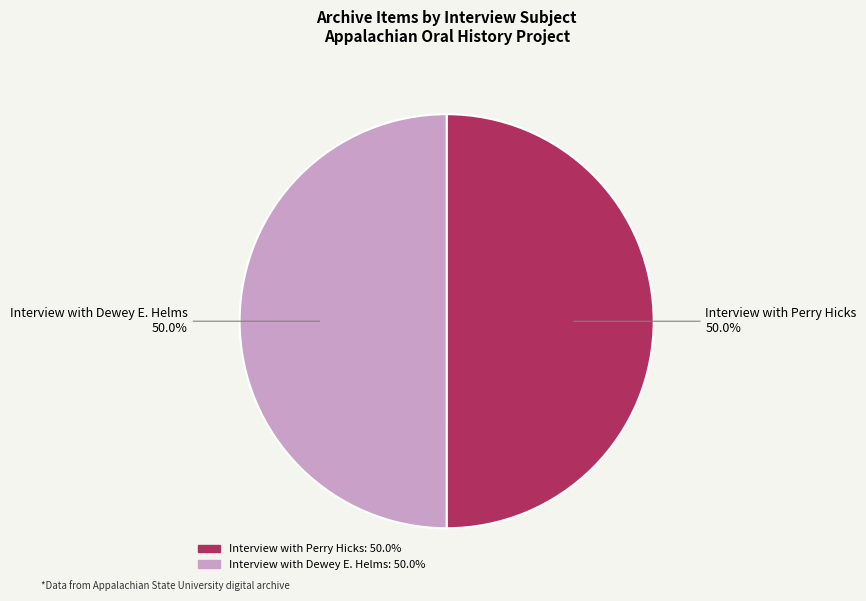

Approximately how many times larger is the value at Interview with Dewey E. Helms compared to Interview with Perry Hicks?

1.0